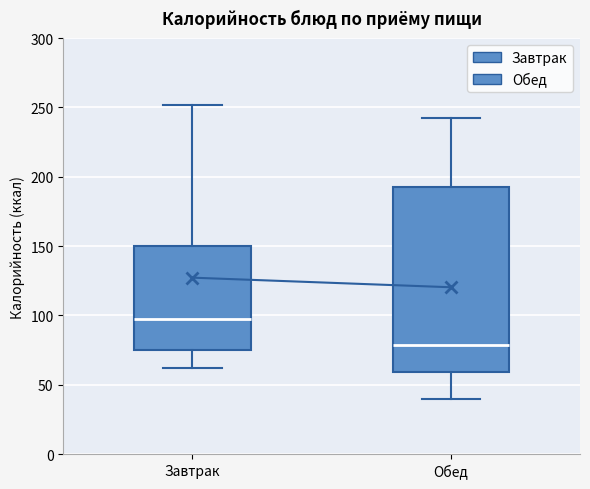

Which box's median line is the highest?

Завтрак